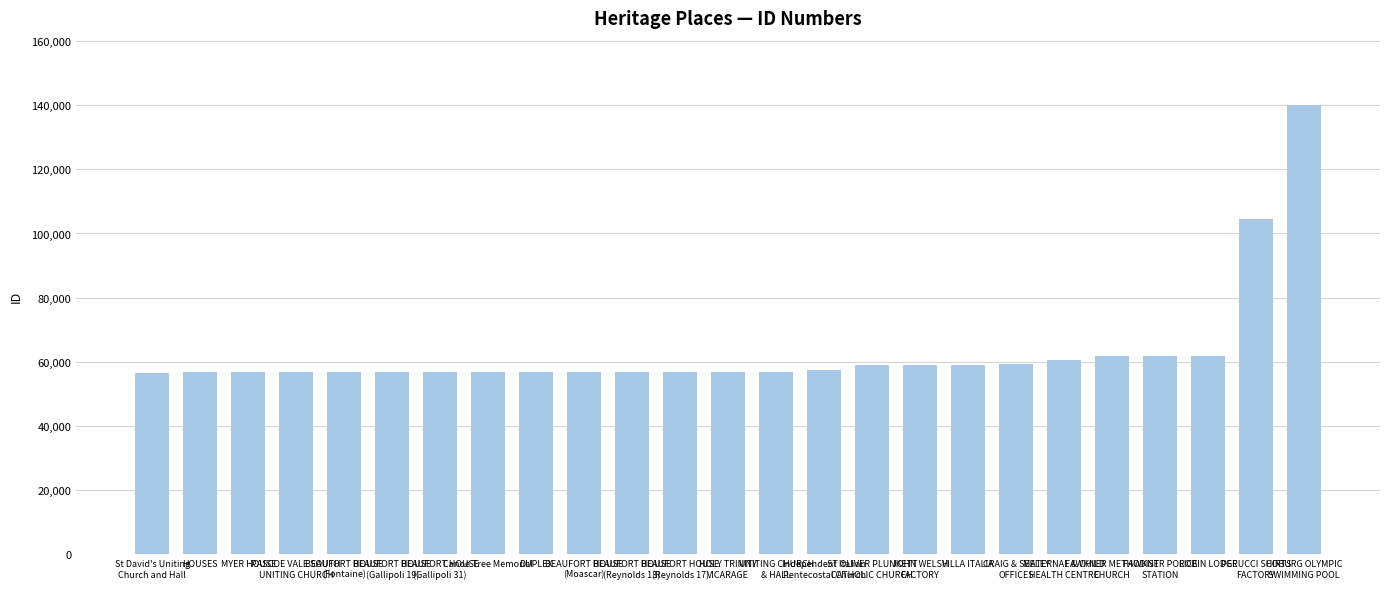

What is the sum of all values?

1579120